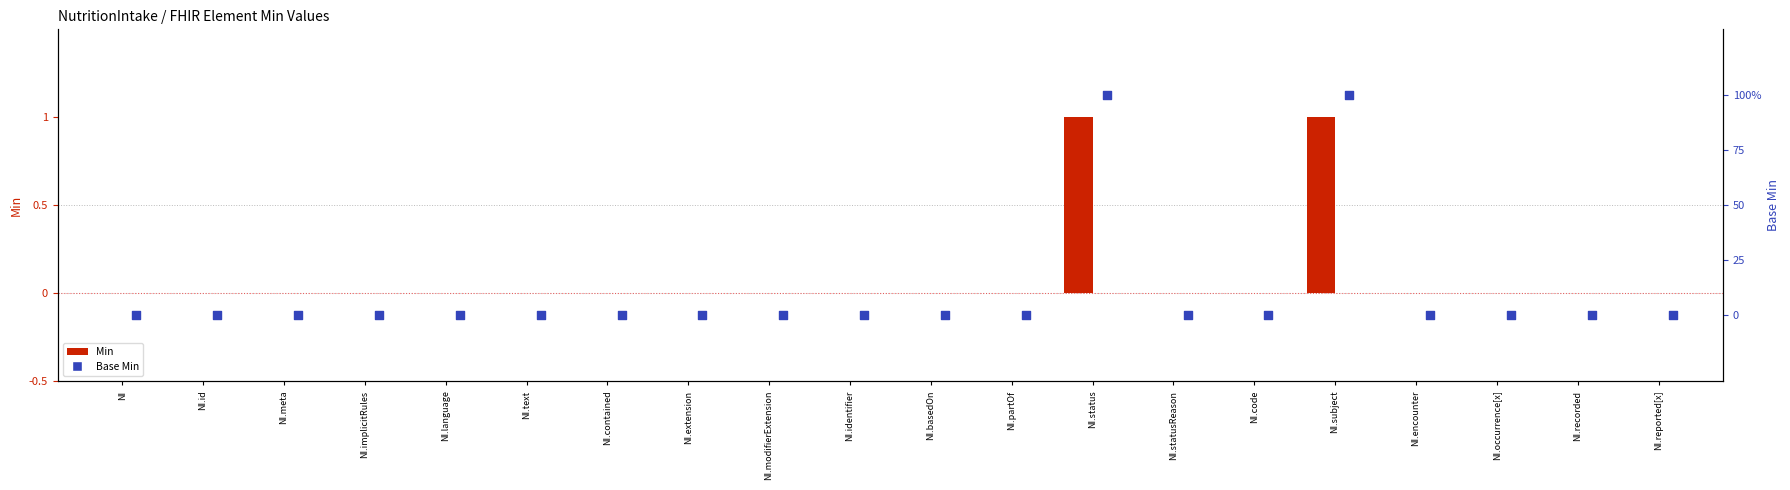

Which series contains the highest Y value?

Base Min